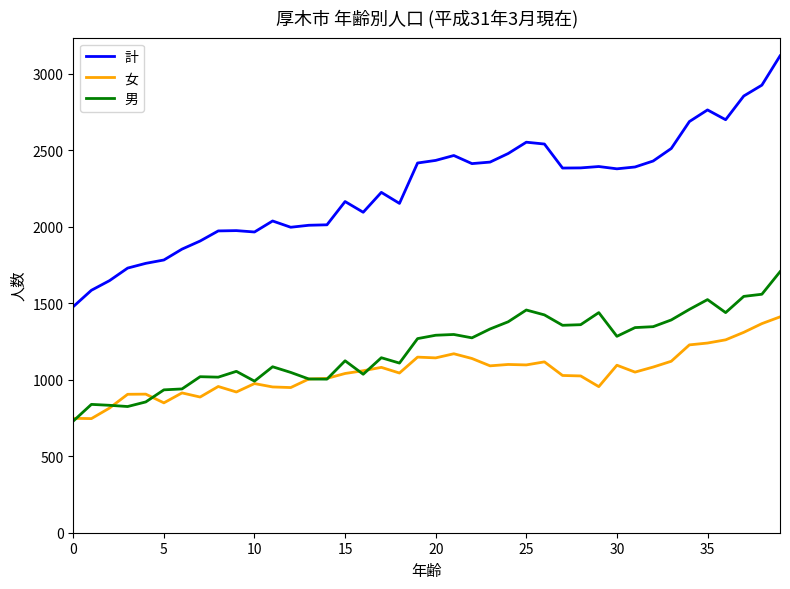

List the series in order of their peak value, lowest first.

女, 男, 計